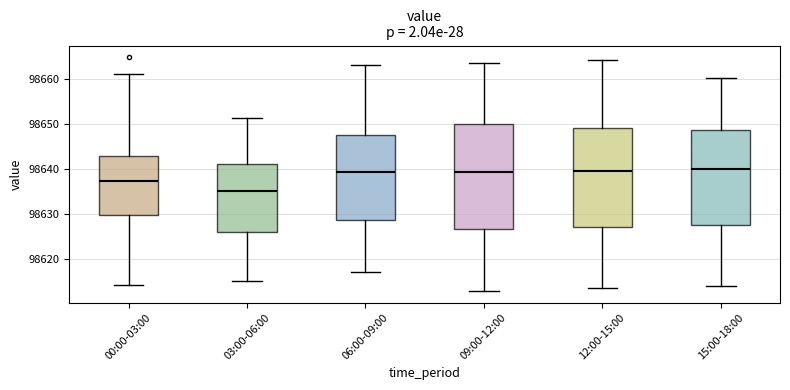

Reading left to right, read every box against the y-axis: the position of its median line, the range the box covers, and the ends of its whiskers. The values are not printed on the chart, so give them approximately, as read against the axis.

00:00-03:00: median 98637, box 98630 to 98643, whiskers 98614 to 98661
03:00-06:00: median 98635, box 98626 to 98641, whiskers 98615 to 98651
06:00-09:00: median 98639, box 98629 to 98648, whiskers 98617 to 98663
09:00-12:00: median 98639, box 98627 to 98650, whiskers 98613 to 98664
12:00-15:00: median 98640, box 98627 to 98649, whiskers 98614 to 98664
15:00-18:00: median 98640, box 98628 to 98649, whiskers 98614 to 98660